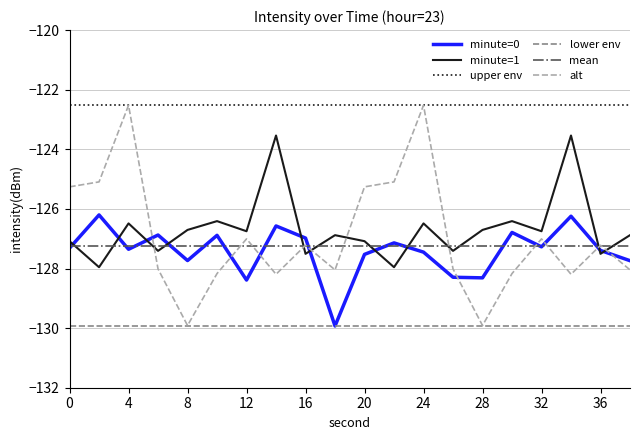

Which series has the largest total across all categories?

upper env